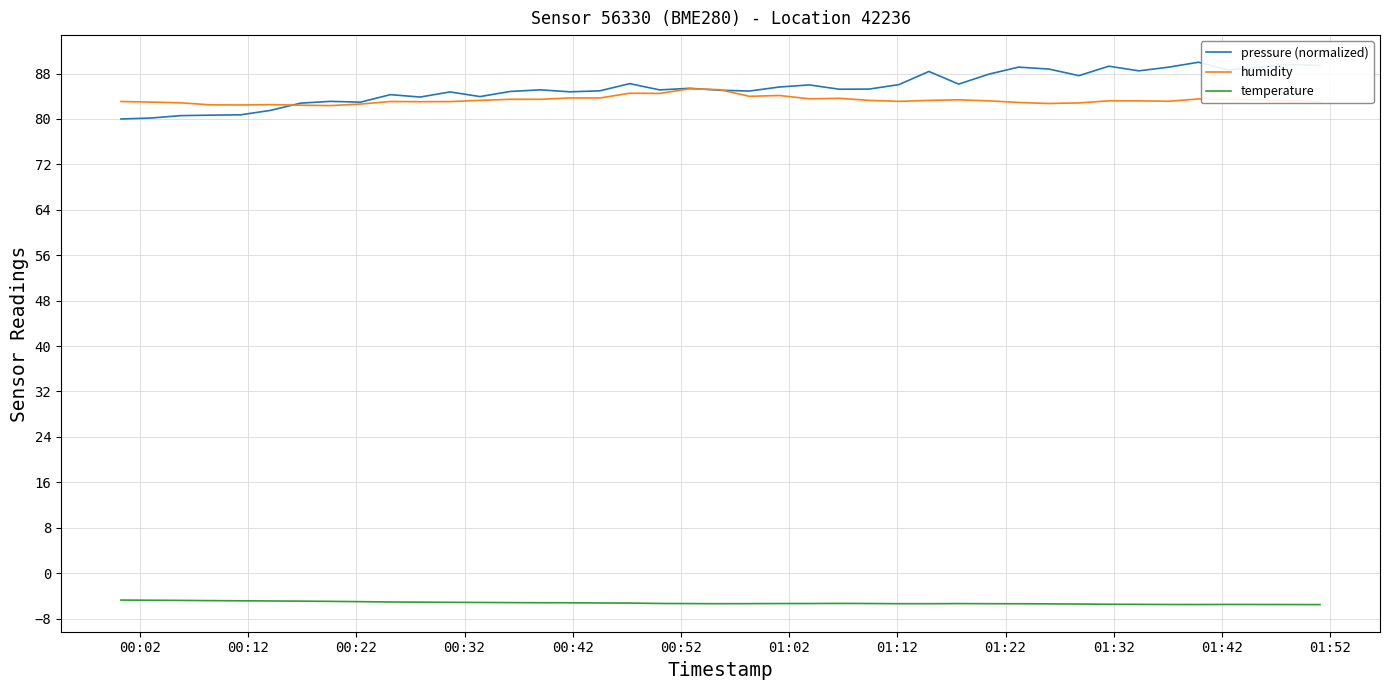

Which series has the widest spread of values?

pressure (normalized)